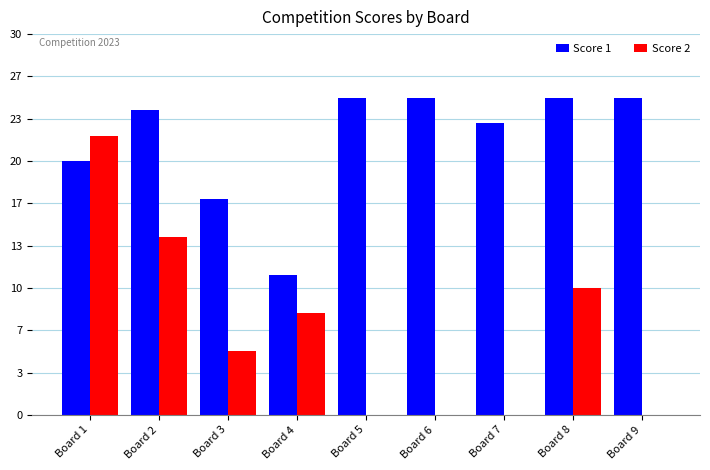

Reading left to right, list all the values displayed in this chart.

Score 1: 20	24	17	11	25	25	23	25	25
Score 2: 22	14	5	8	0	0	0	10	0